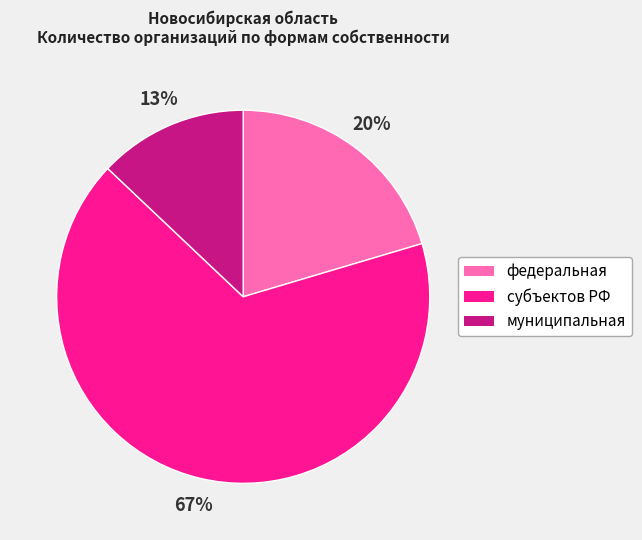

Which has a higher value, субъектов РФ or муниципальная?

субъектов РФ